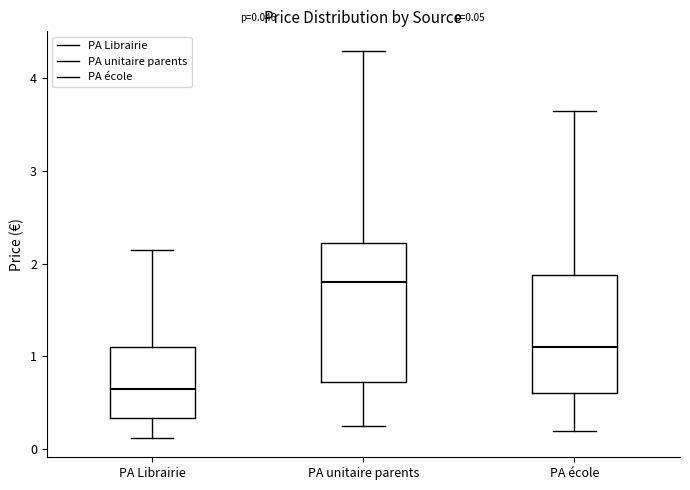

Which box is the tallest, from its lower edge to its upper edge?

PA unitaire parents